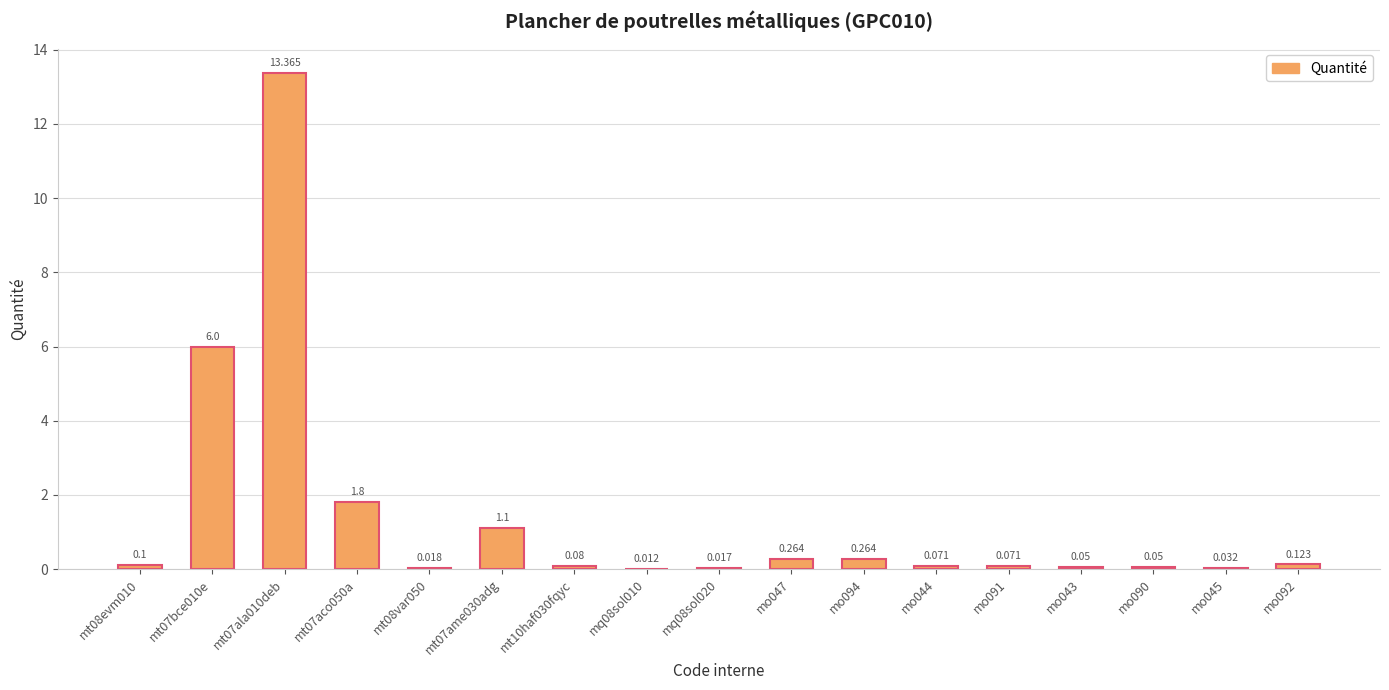

List the labels in order of value, smallest first.

mq08sol010, mq08sol020, mt08var050, mo045, mo043, mo090, mo044, mo091, mt10haf030fqyc, mt08evm010, mo092, mo047, mo094, mt07ame030adg, mt07aco050a, mt07bce010e, mt07ala010deb